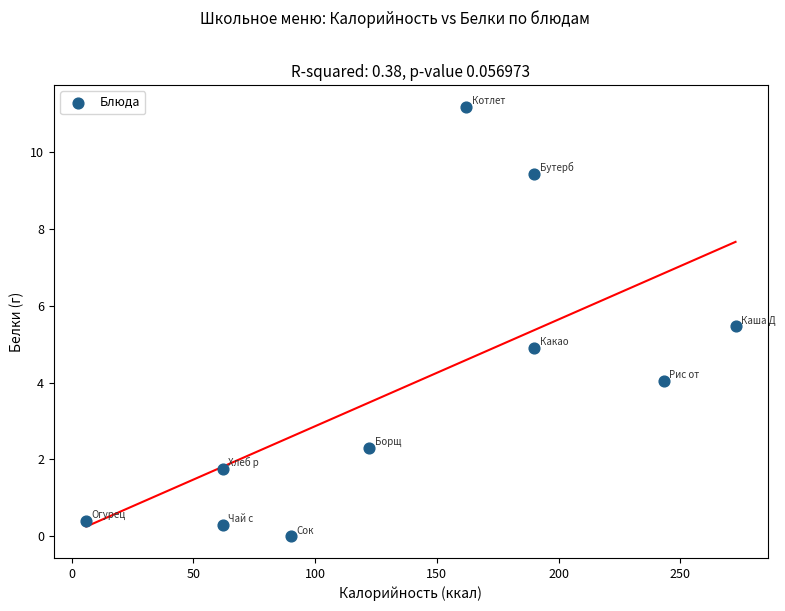

What is the average X value?

140.0